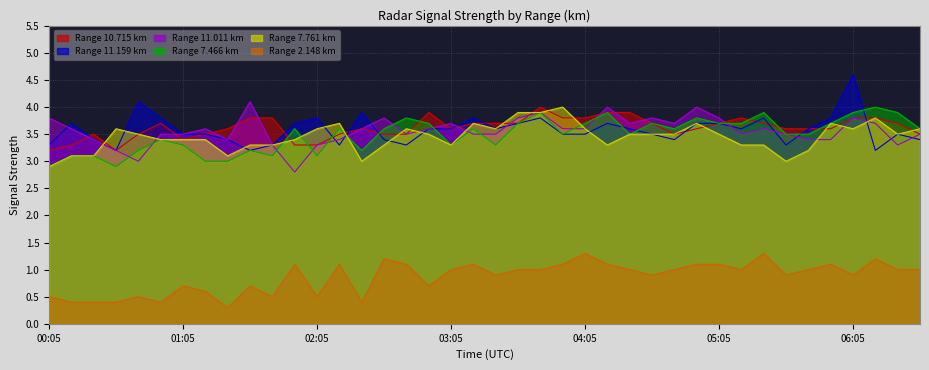

Rank the categories by 7.466 value from lowest to highest.

00:05, 00:35, 01:15, 01:25, 00:15, 00:25, 01:45, 02:05, 00:45, 01:35, 02:25, 01:05, 03:05, 03:25, 00:55, 03:55, 04:25, 05:35, 05:45, 01:55, 02:15, 02:35, 03:15, 04:45, 06:35, 02:55, 03:35, 04:05, 04:35, 05:05, 05:15, 05:55, 02:45, 04:55, 03:45, 04:15, 05:25, 06:05, 06:25, 06:15